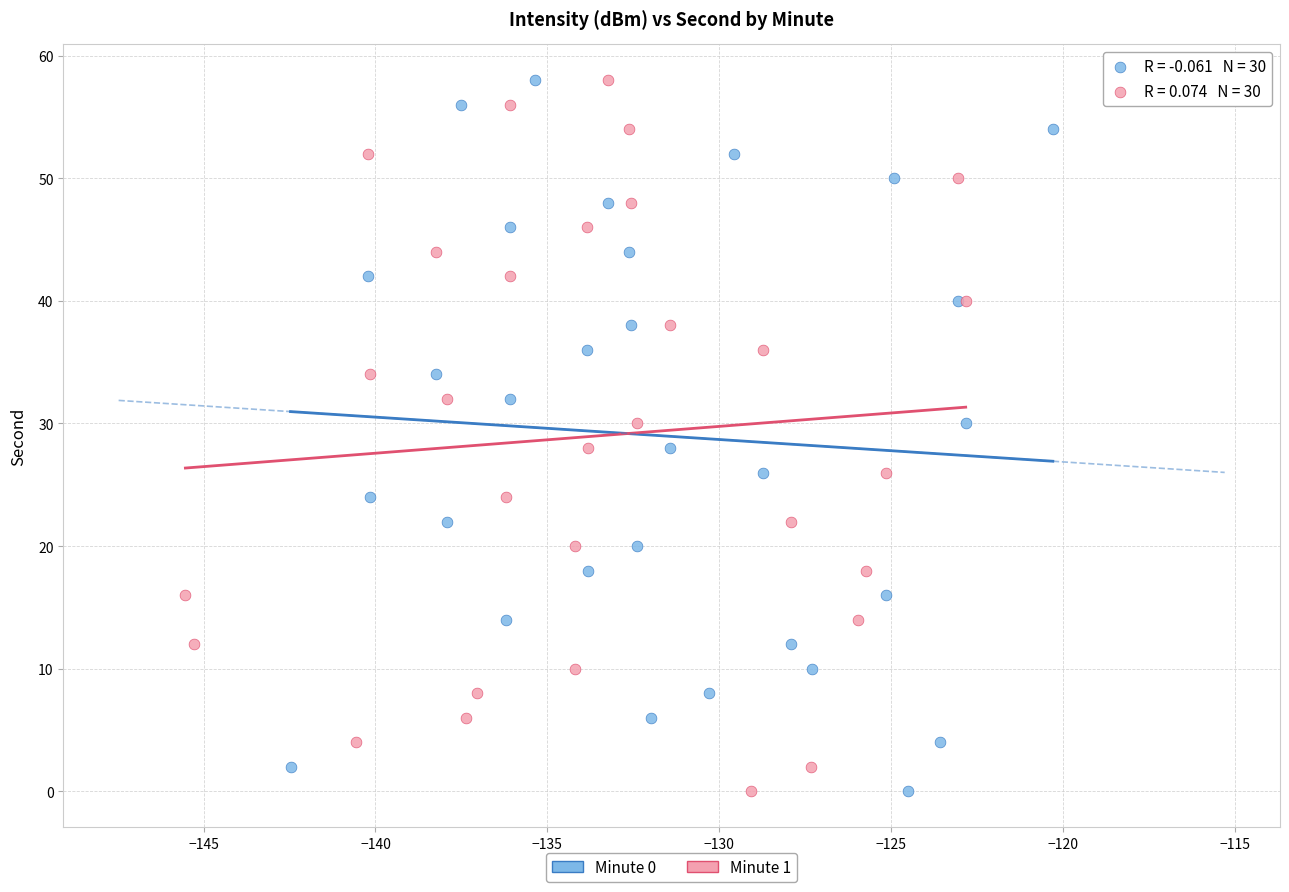

What are all the series names shown in the legend?

Minute 0, Minute 1